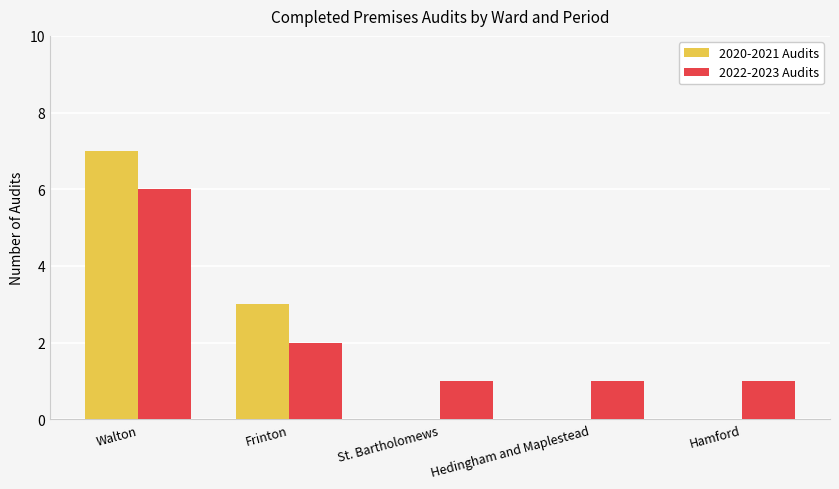

Is it true that 2020-2021 Audits equals 7 at Walton?

True